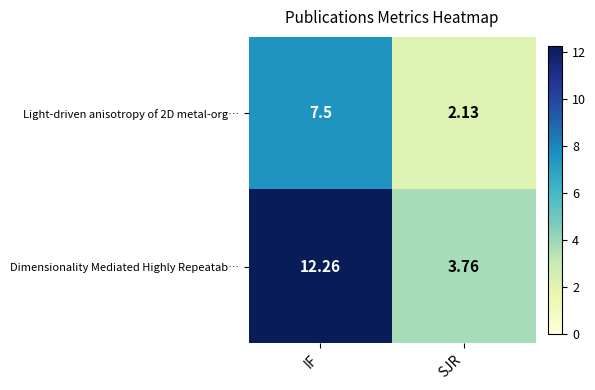

Where is Light-driven anisotropy of 2D metal-org… nearest to the value 4?

SJR